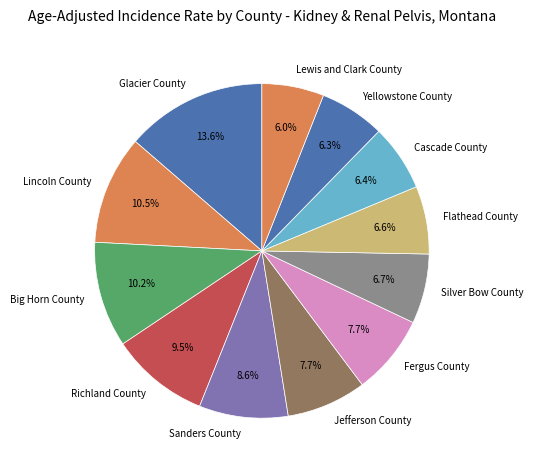

Approximately how many times larger is the value at Richland County compared to Silver Bow County?

1.4